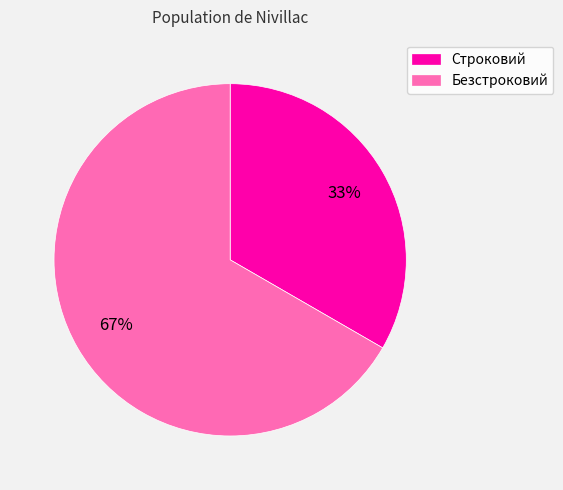

To the nearest percent, what percentage of the pie is Строковий?

33%